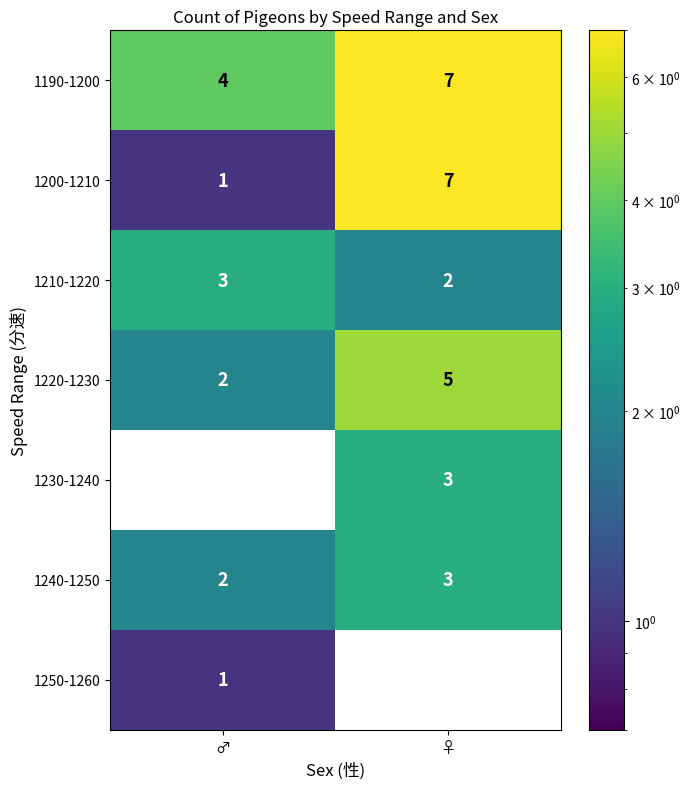

At which label is 1200-1210 closest to 4?

♂